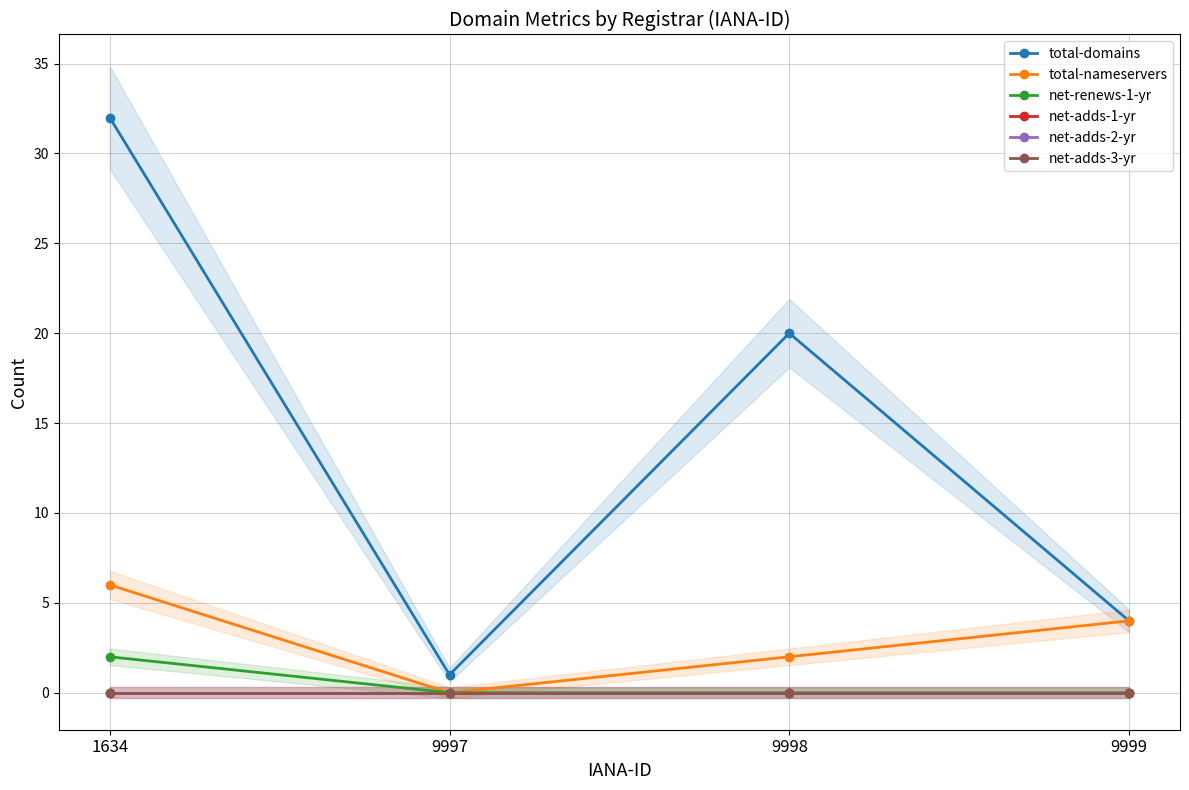

At how many categories does at least one series exceed 0?

4